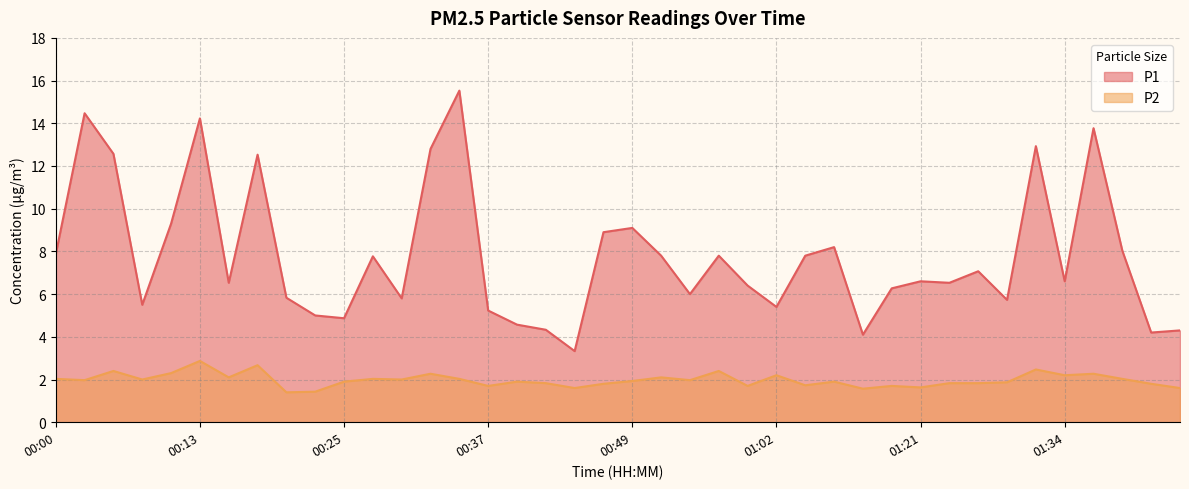

True or false: P2 and P1 cross at least once.

False